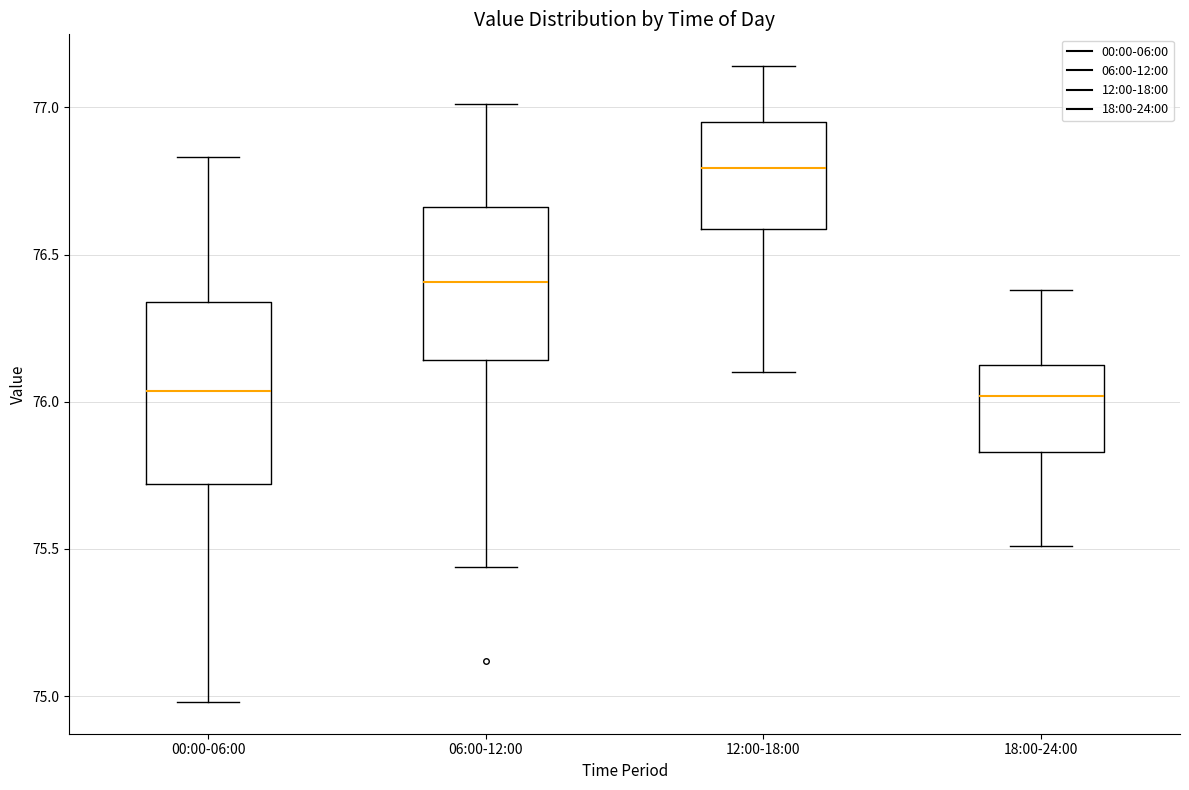

Reading left to right, transcribe this box plot: for each box, give where its median line is, the range the box spans, and where its two whiskers end, as read against the y-axis. The values are not printed on the chart, so give them approximately, as read against the axis.

00:00-06:00: median 76.05, box 75.70 to 76.35, whiskers 75.00 to 76.85
06:00-12:00: median 76.40, box 76.15 to 76.65, whiskers 75.45 to 77.00
12:00-18:00: median 76.80, box 76.60 to 76.95, whiskers 76.10 to 77.15
18:00-24:00: median 76.00, box 75.85 to 76.15, whiskers 75.50 to 76.40